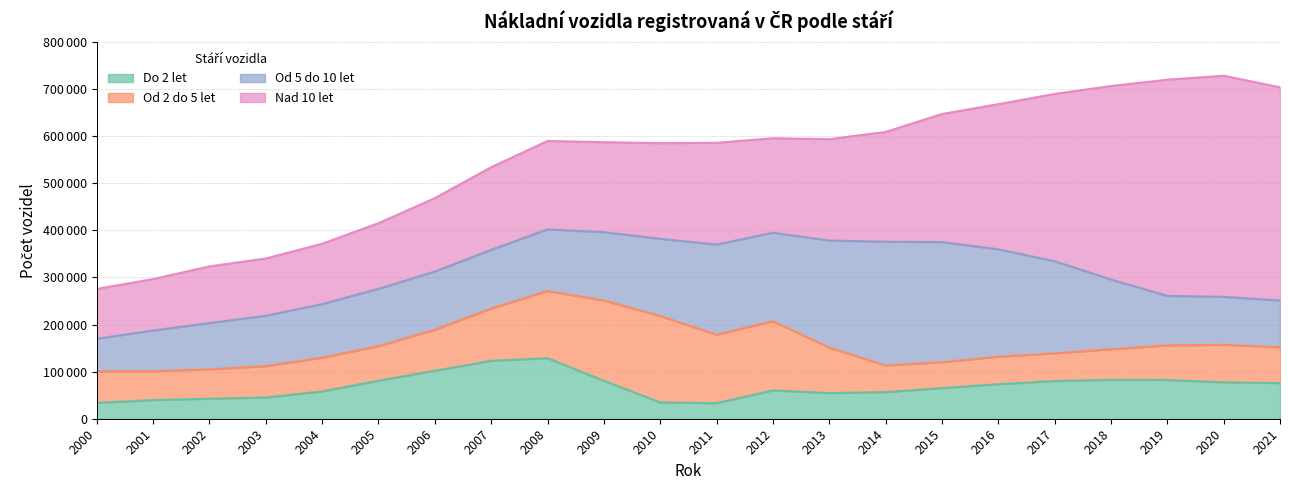

True or false: Od 2 do 5 let and Od 5 do 10 let intersect in this chart.

True